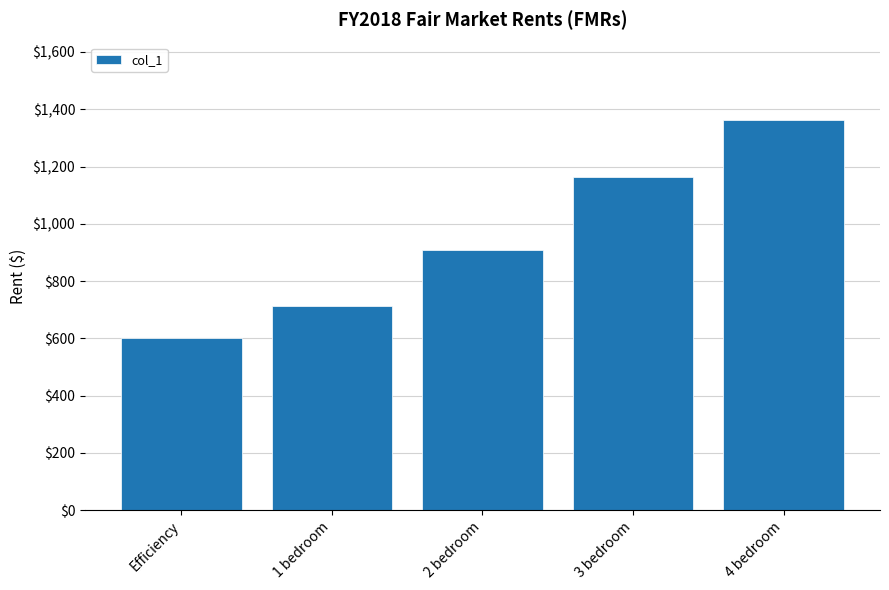

How many data points does each series have?

5